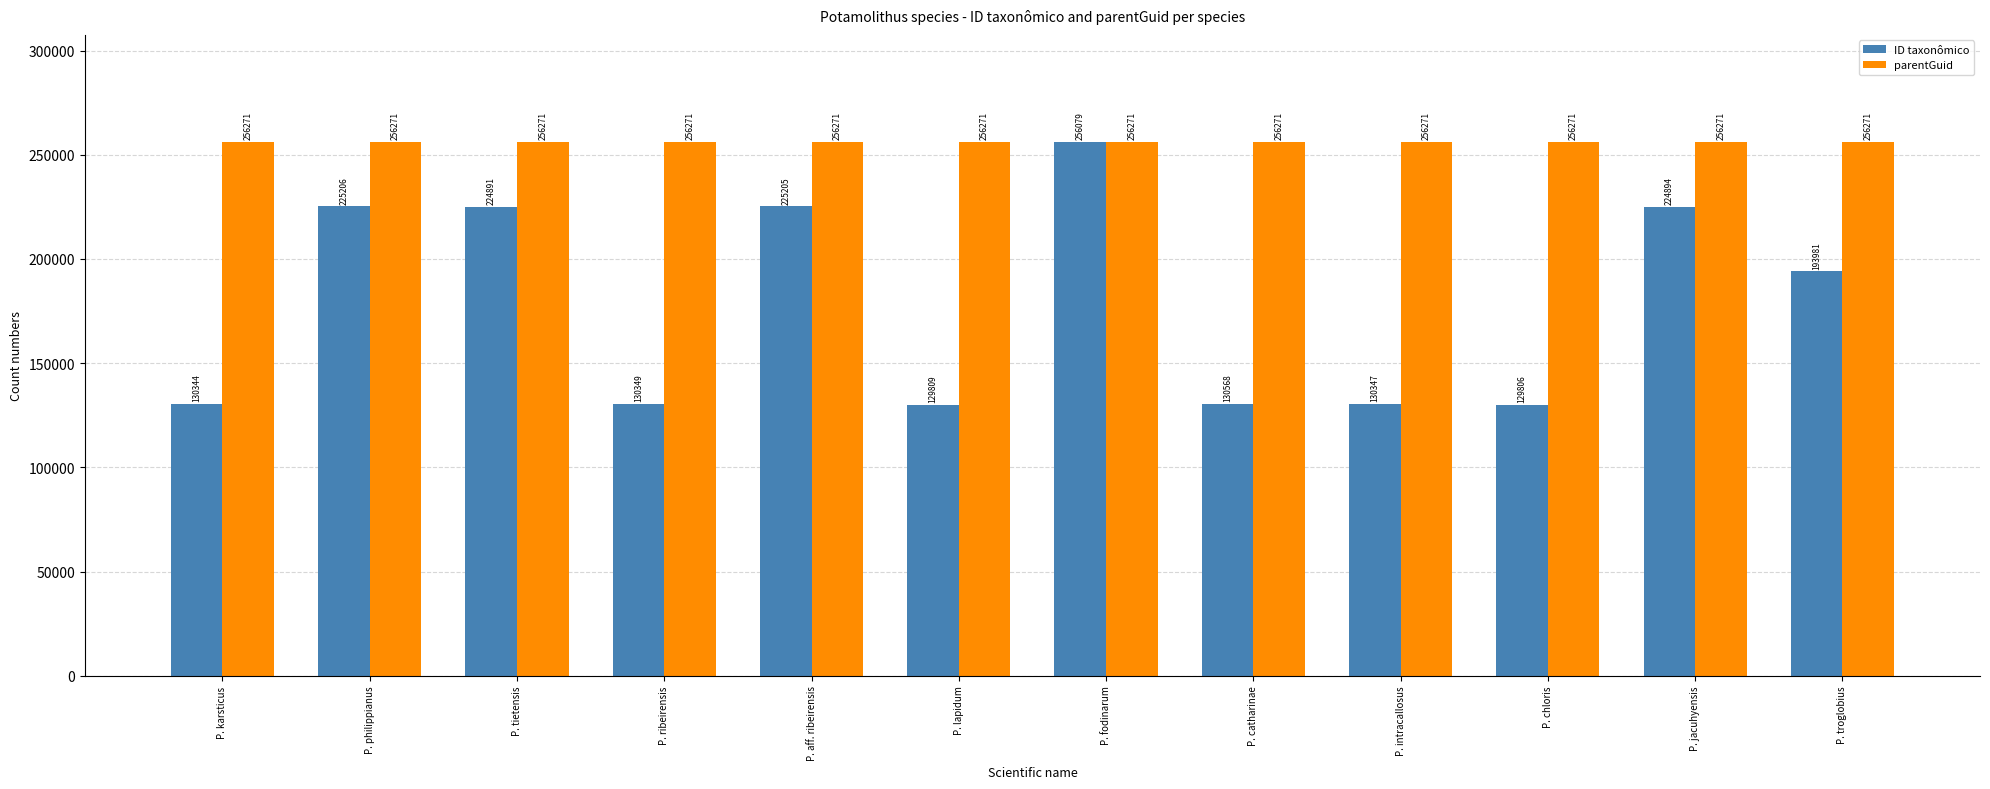

Are the bars grouped side by side (vs. stacked)?

Yes